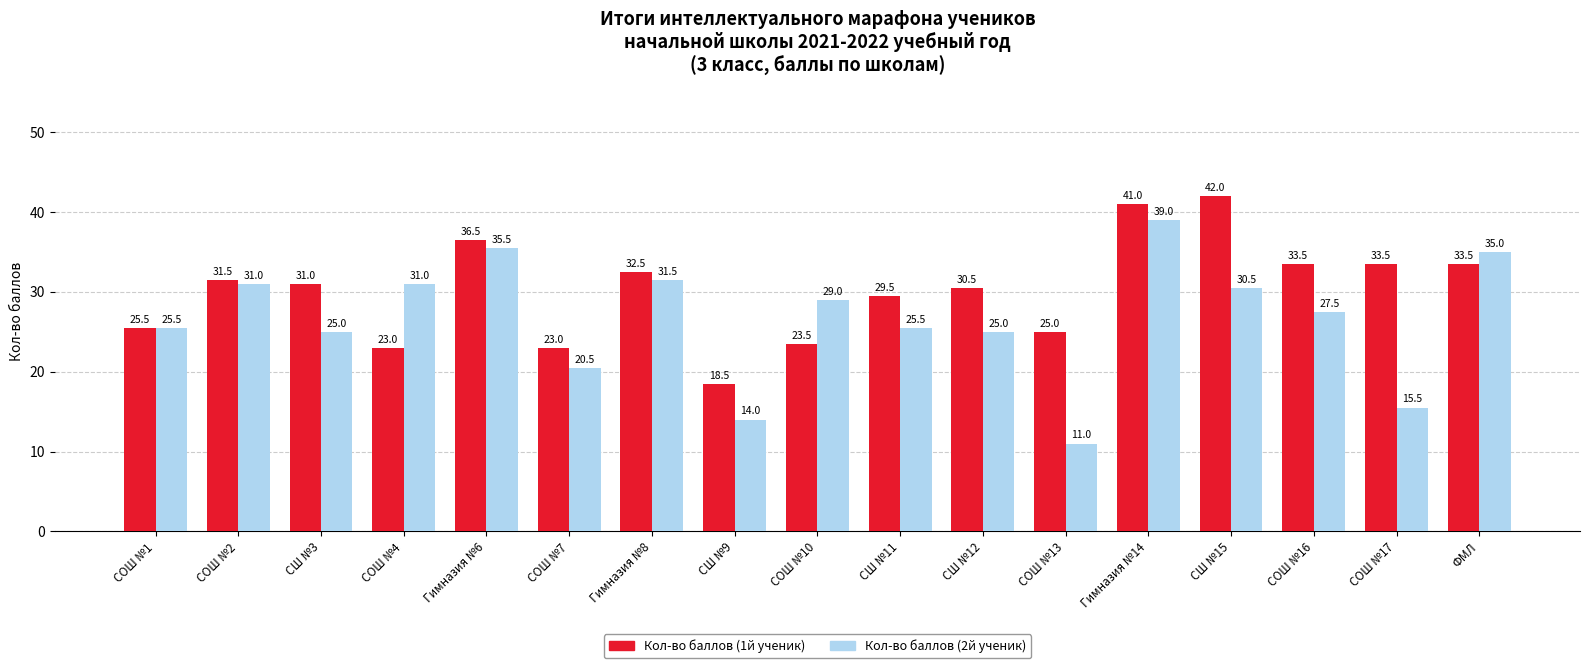

Rank the series by their average value, from highest to lowest.

Кол-во баллов (1й ученик), Кол-во баллов (2й ученик)